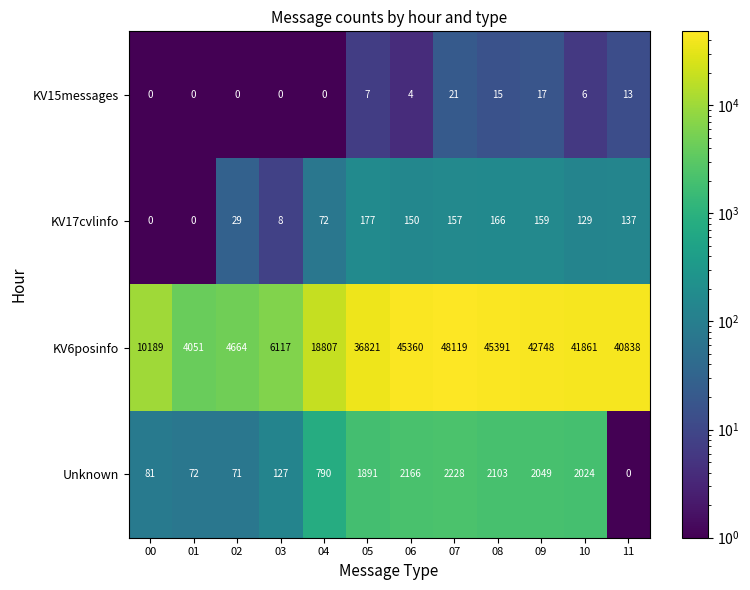

Which series has the largest range (max minus min)?

KV6posinfo